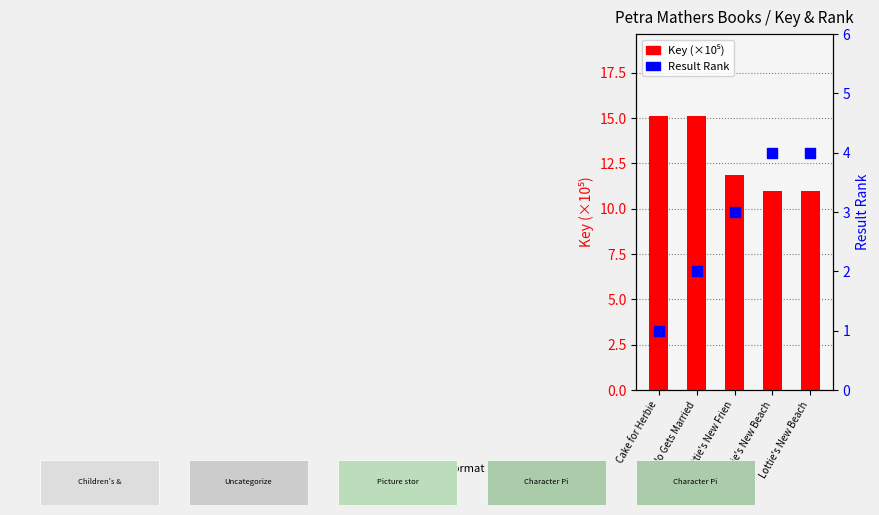

Which series has the largest Y range (max minus min)?

Key (×10⁵)